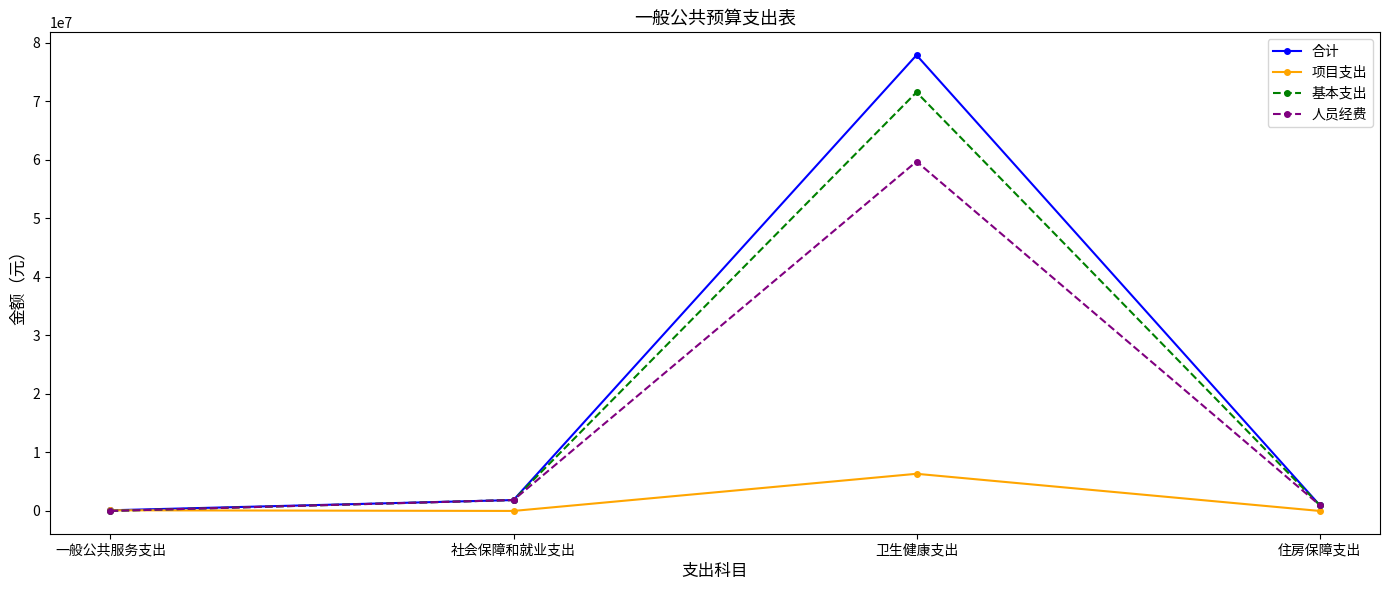

How many interior local peaks does the 基本支出 series have?

1